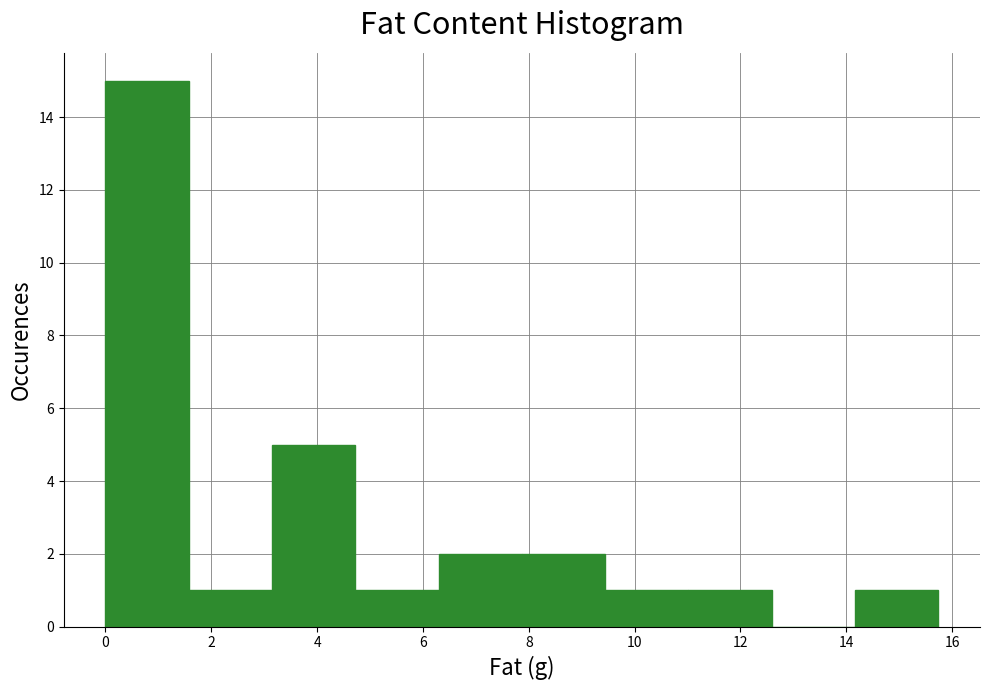

Reading left to right, transcribe this chart: for each bar, give the range it covers on the x-axis and its height. Neither the bar edges nor the heights are printed on the chart, so give them approximately, as read against the axes.

0.0 to 1.6: 15
1.6 to 3.2: 1
3.2 to 4.8: 5
4.8 to 6.2: 1
6.2 to 7.8: 2
7.8 to 9.4: 2
9.4 to 11.0: 1
11.0 to 12.6: 1
12.6 to 14.2: 0
14.2 to 15.8: 1